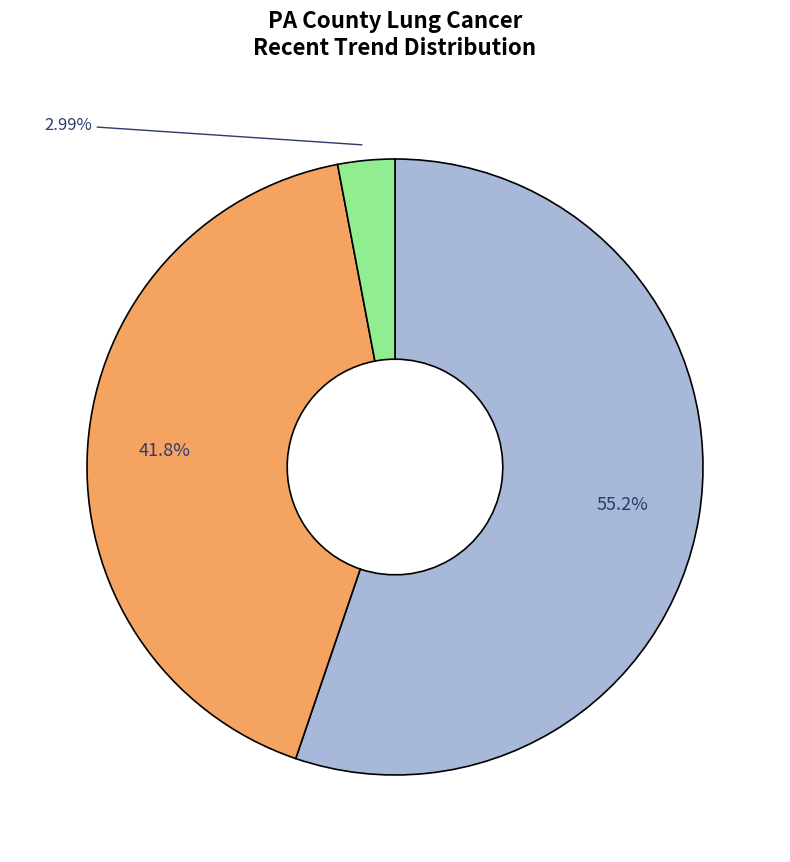

Is there any slice that represents more than half of the pie?

Yes